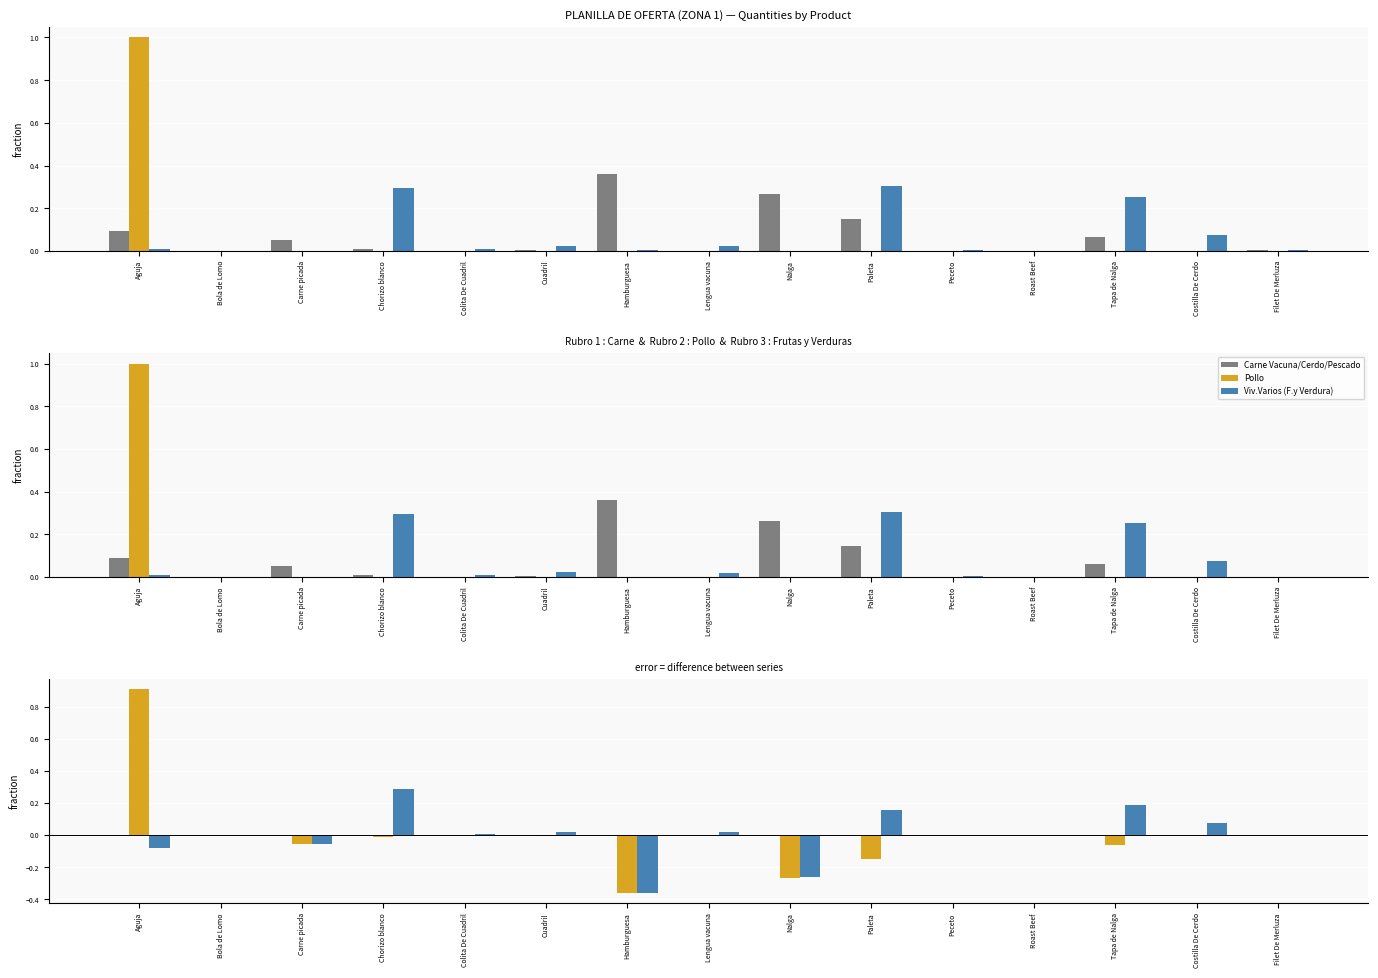

Which label corresponds to the smallest value in the chart?

Hamburguesa